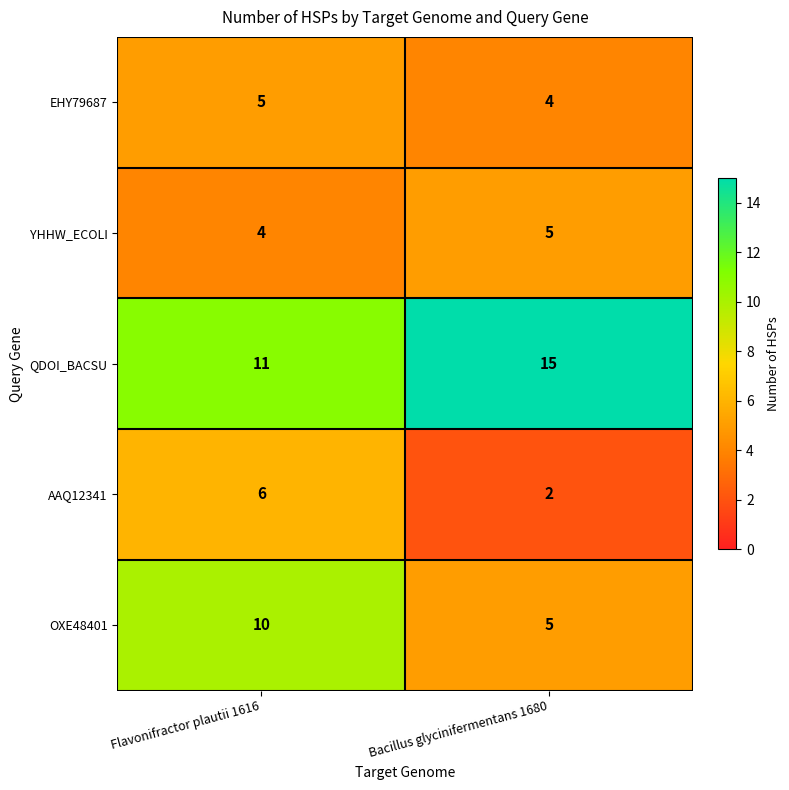

Between Flavonifractor plautii 1616 and Bacillus glycinifermentans 1680, which series saw the biggest shift?

OXE48401